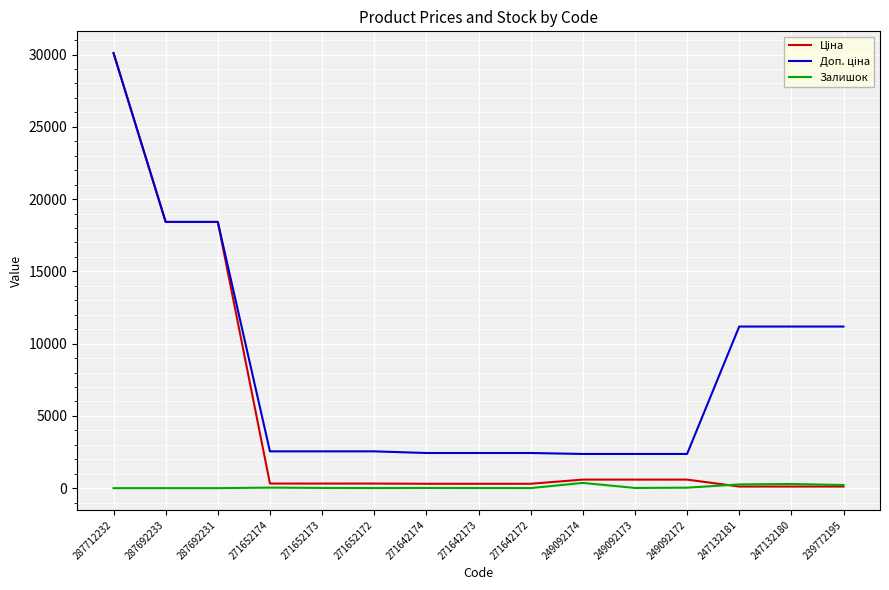

True or false: Залишок has a value of 5.0 at 271642172.

True